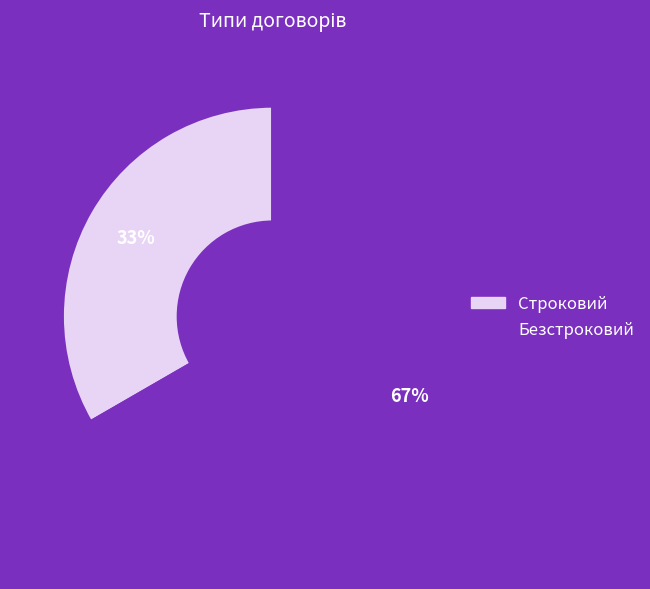

Combined, do Безстроковий and Строковий account for over 50%?

Yes